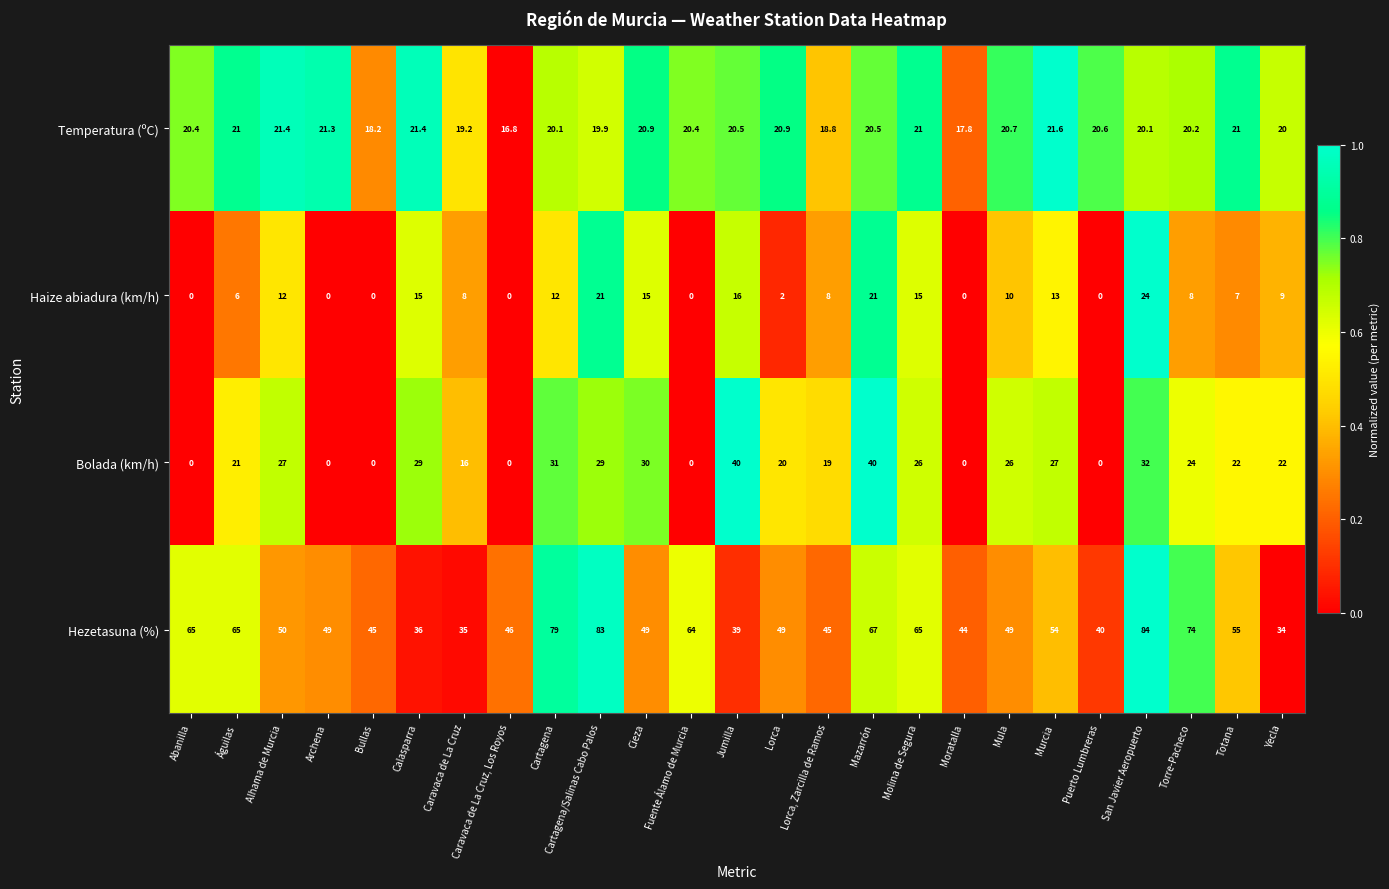

What value does the Temperatura (ºC) series have at Bullas?

18.2